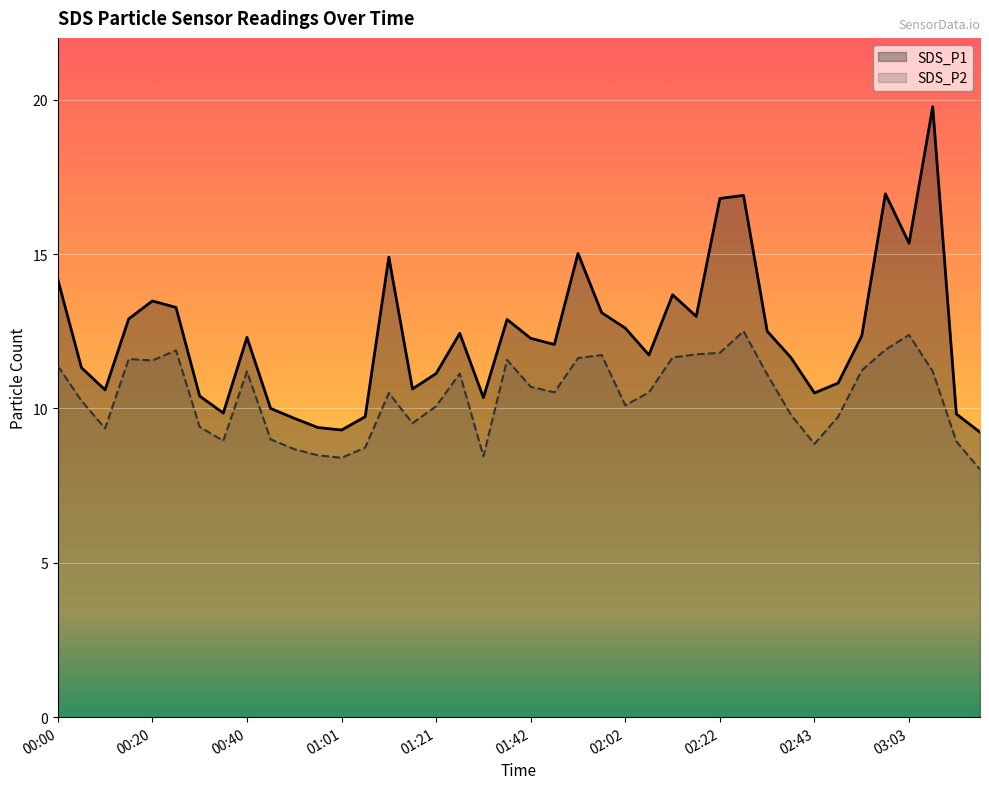

The SDS_P1 series shows 10.0 at 03:03. True or false?

False